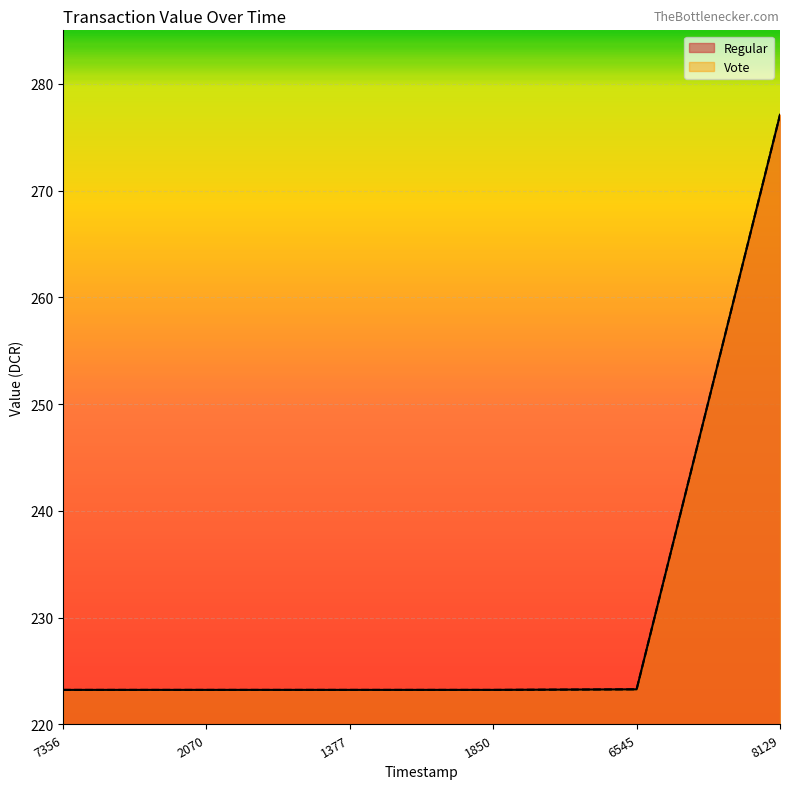

Between 7356 and 2070, which series saw the biggest shift?

Regular